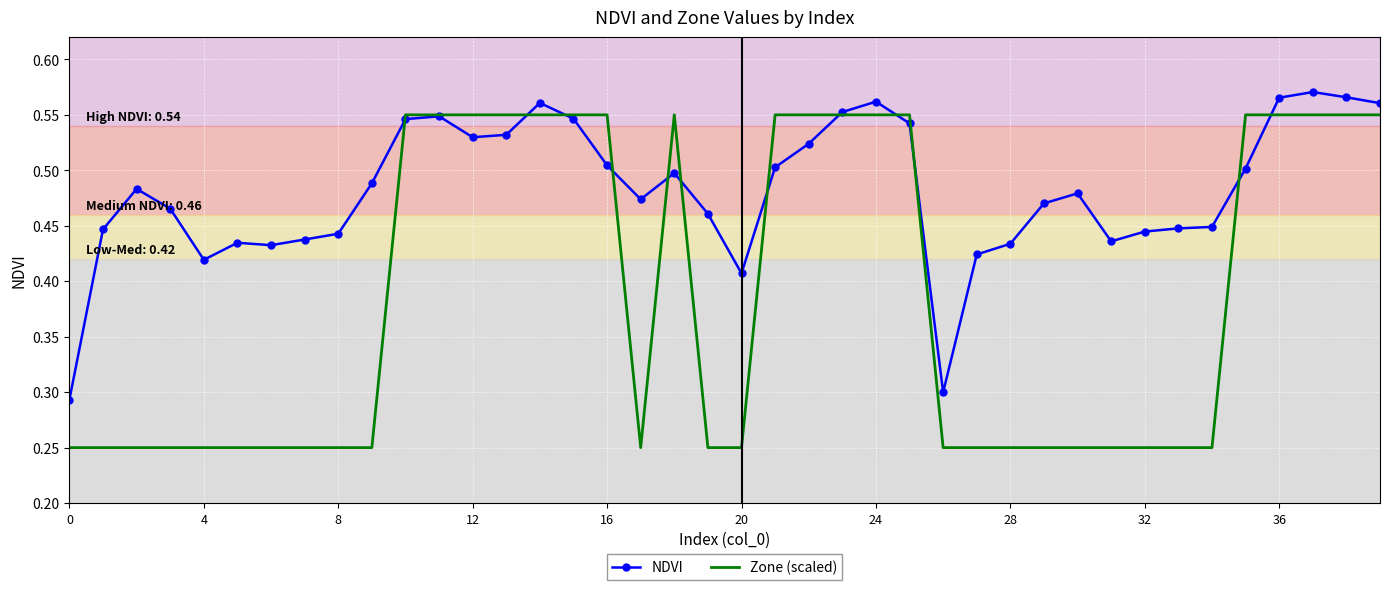

Which series has the largest range (max minus min)?

Zone (scaled)